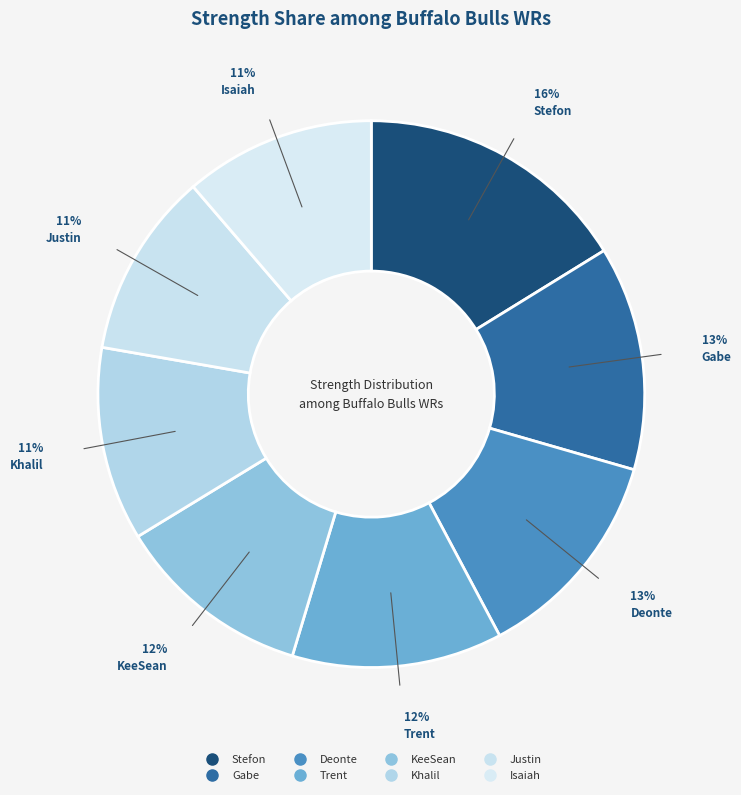

How many slices are in this pie chart?

8